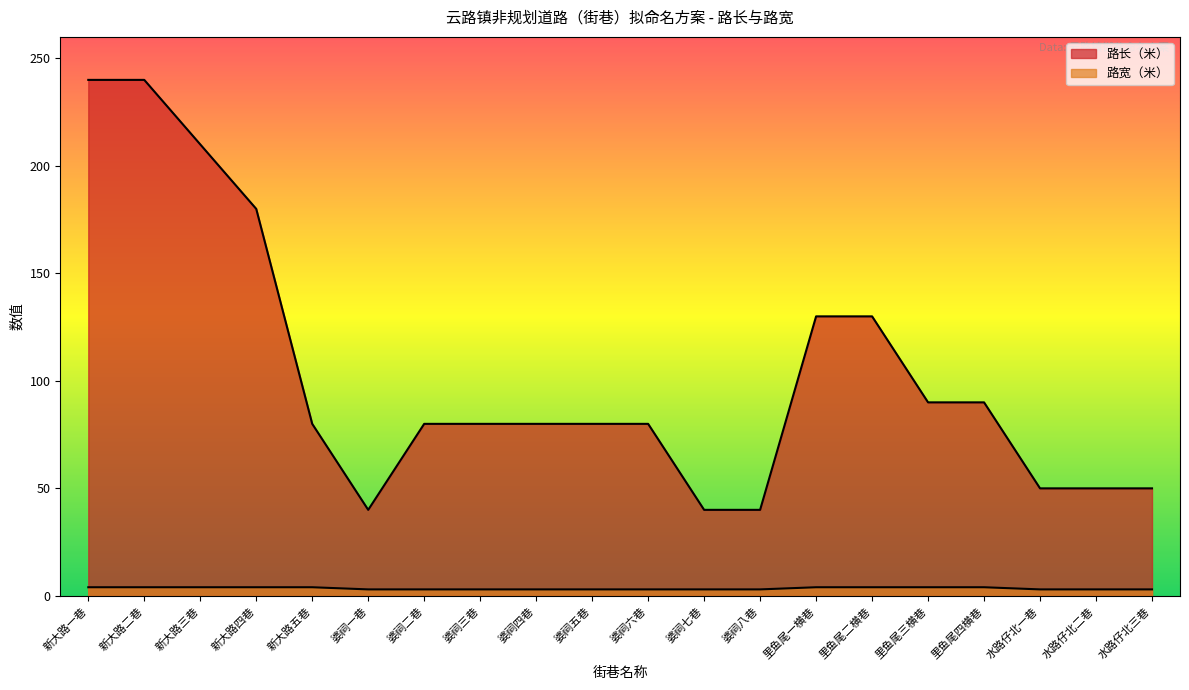

True or false: 路宽（米） and 路长（米） cross at least once.

False